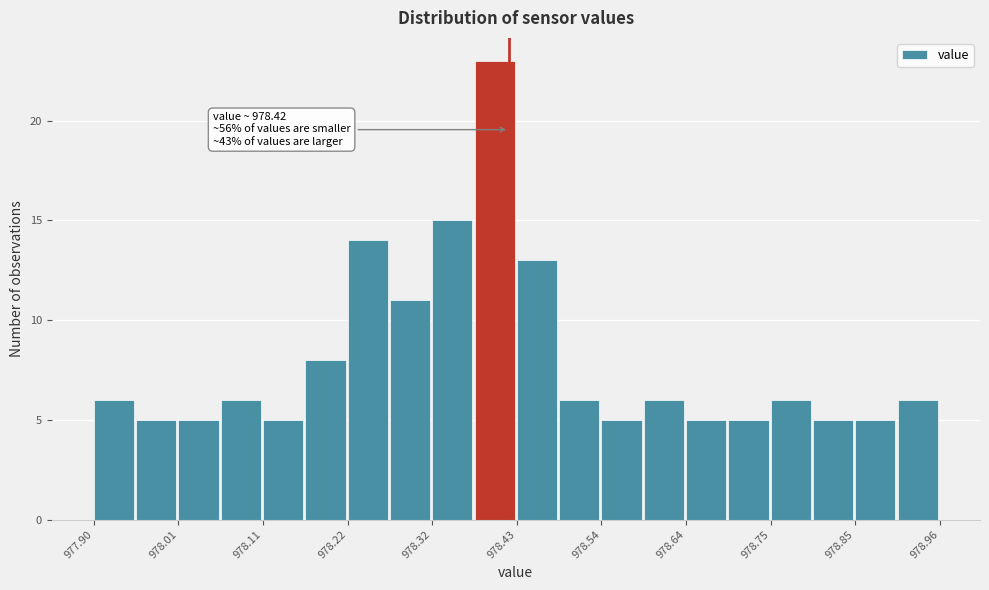

Around what value on the x-axis is the tallest bar? Give the approximate position of its centre, as read against the axis.

978.40